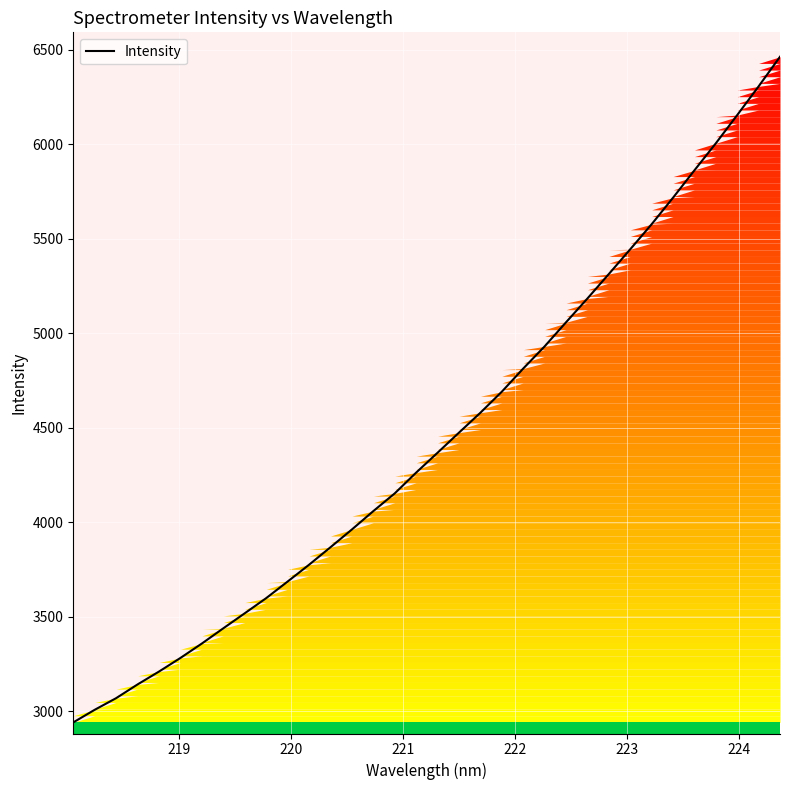

What is the difference between the maximum and minimum values?

3522.6